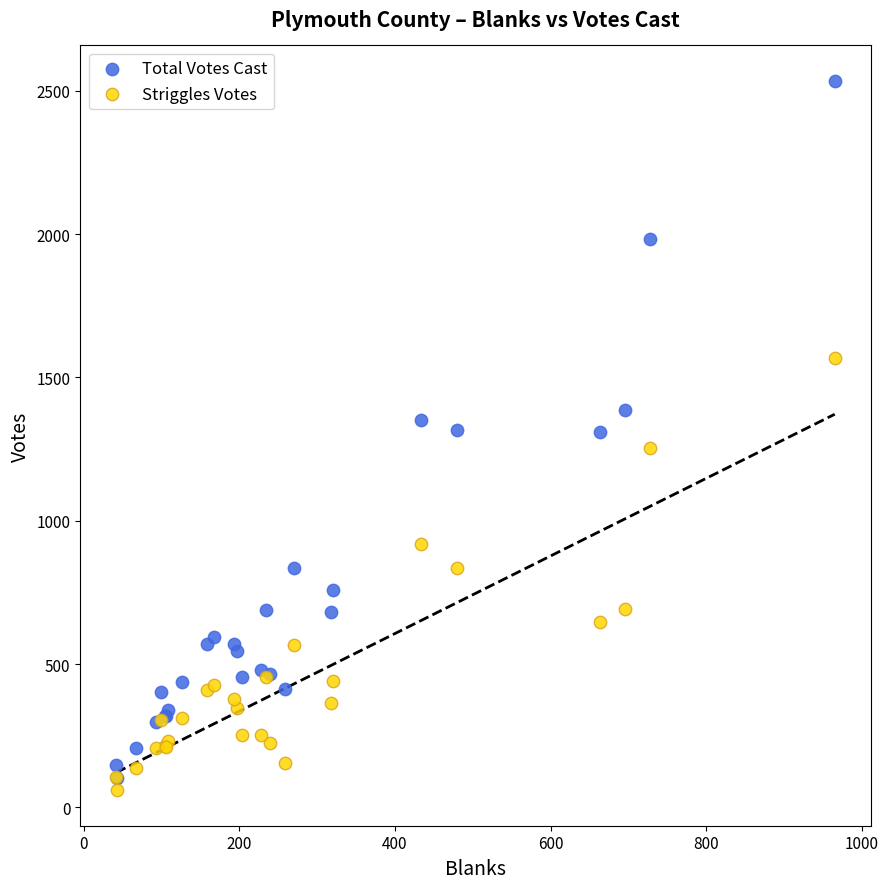

Which series contains the highest Y value?

Total Votes Cast